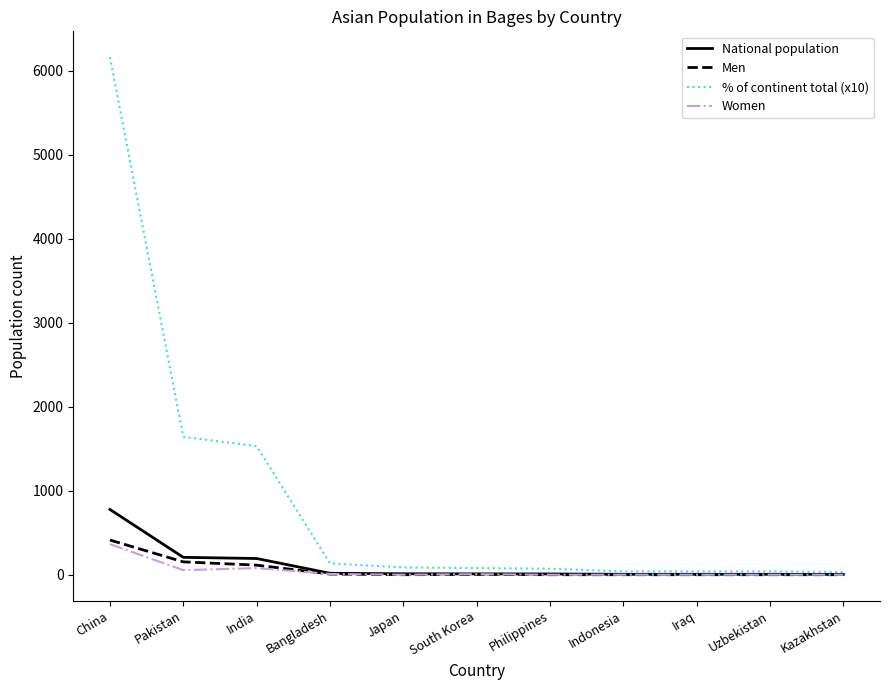

Is the value of Men at Philippines greater than the value of % of continent total (x10) at Pakistan?

No